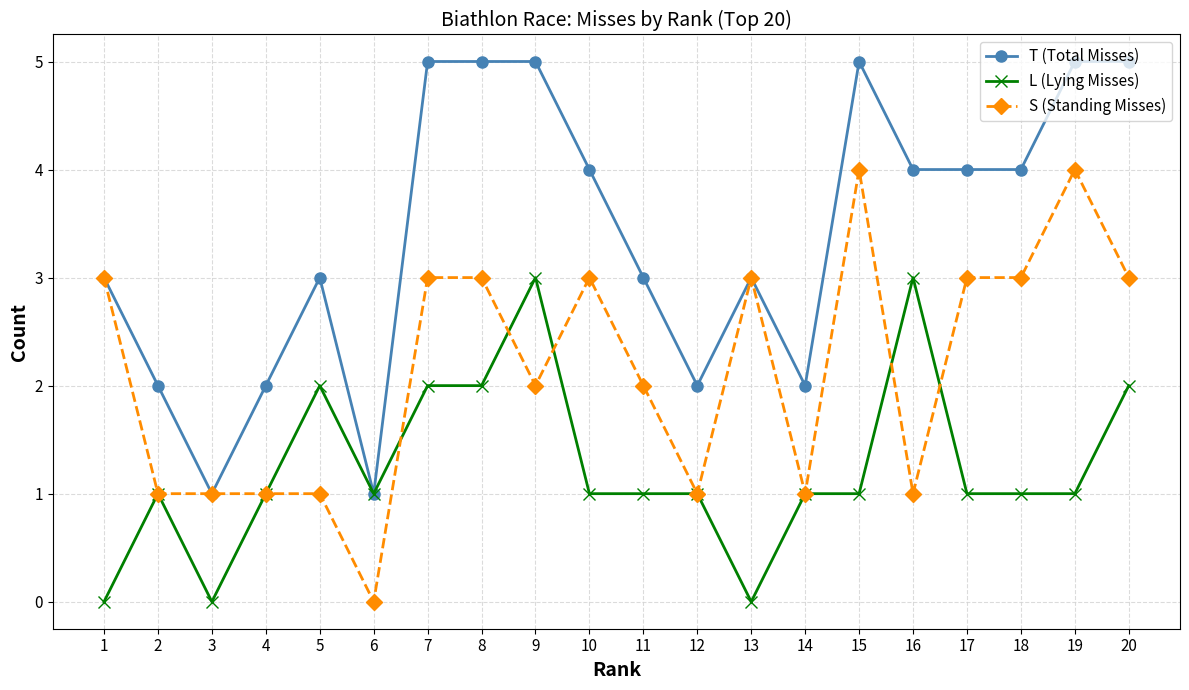

How many categories are shown in the chart?

20